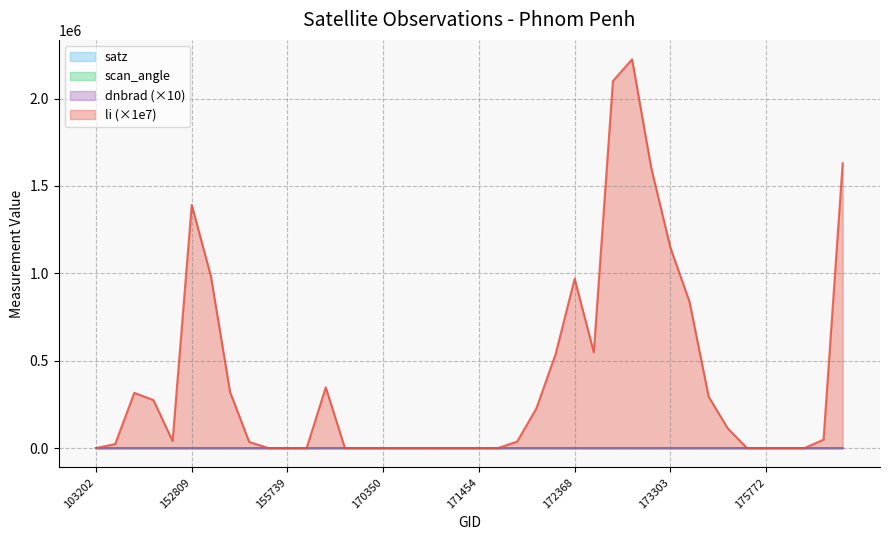

After their last crossing, which series has the higher values: li or scan_angle?

li